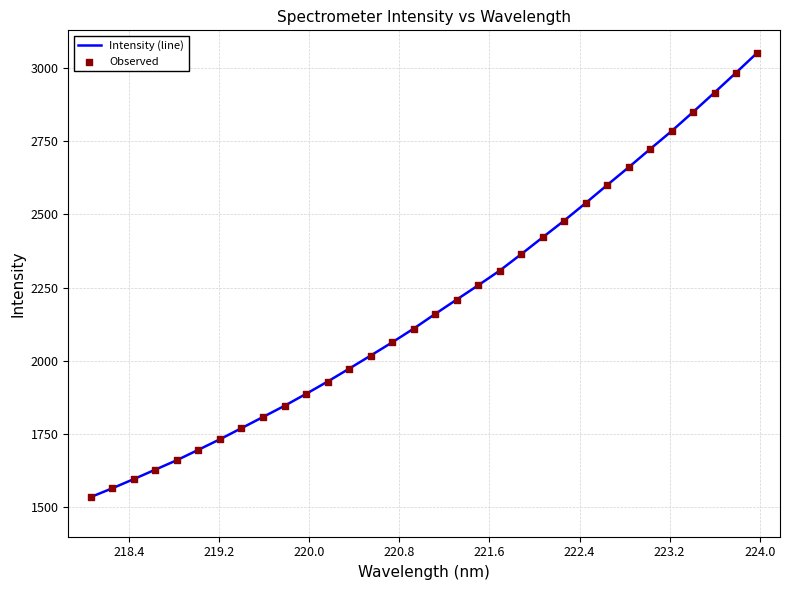

What is the difference between the maximum and minimum values?

1517.2